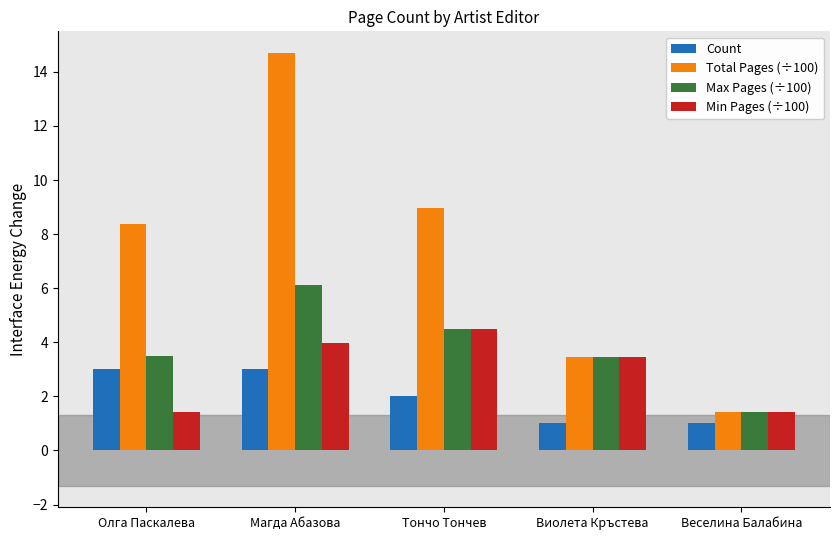

How many data points in Min Pages (÷100) are above 3?

3